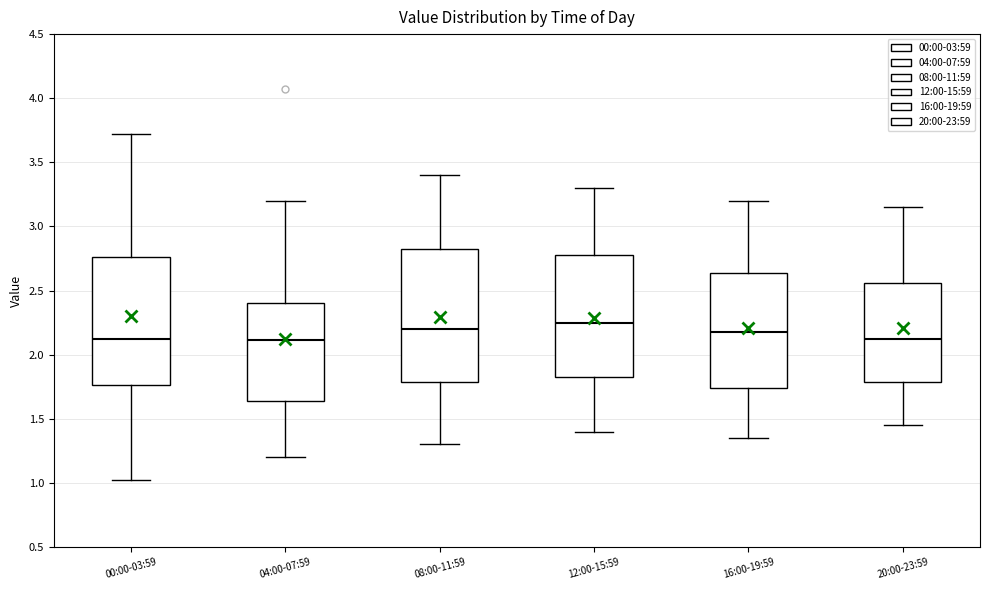

Where does the median line of the box for 16:00-19:59 sit on the y-axis? The values are not printed on the chart, so give them approximately, as read against the axis.

2.20